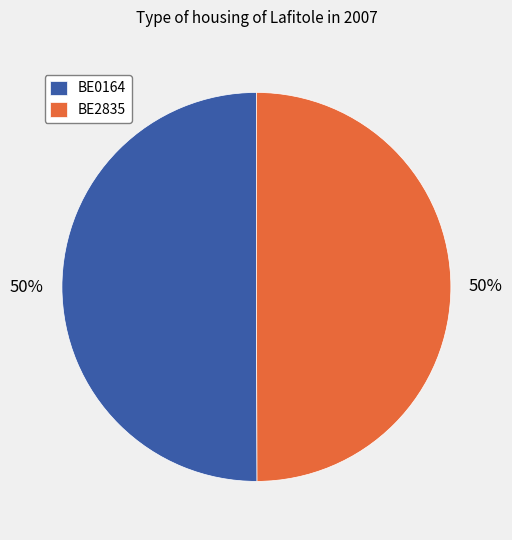

To the nearest percent, what is the combined percentage of BE2835 and BE0164?

100%